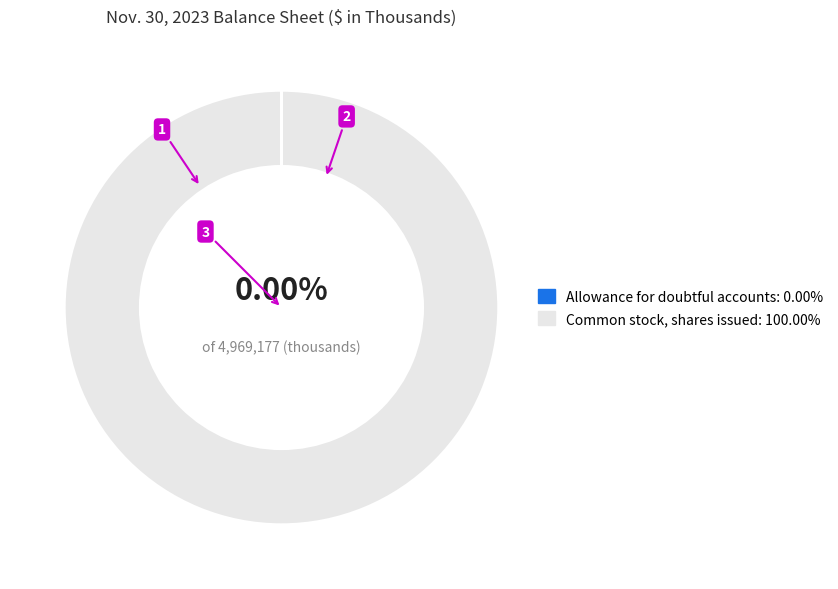

Which slice is the largest?

Common stock, shares issued